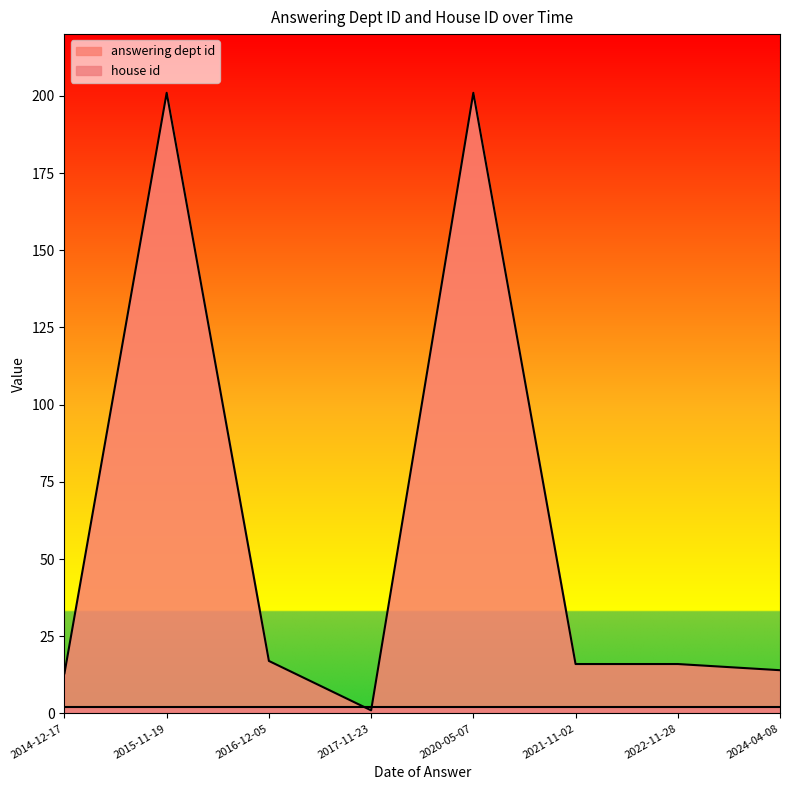

Rank the categories by value from lowest to highest.

2017-11-23, 2014-12-17, 2024-04-08, 2021-11-02, 2022-11-28, 2016-12-05, 2015-11-19, 2020-05-07